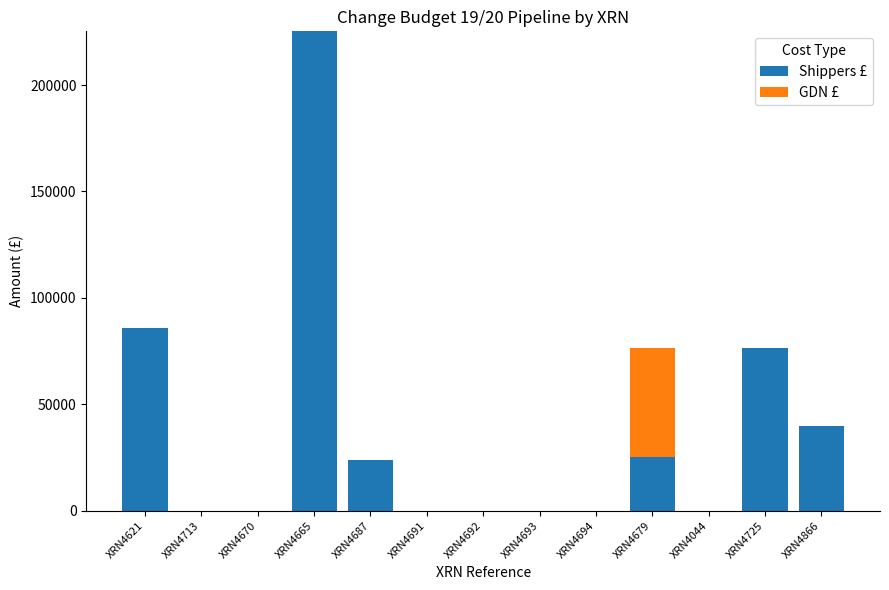

What is the sum of all Shippers £ values?

476677.1